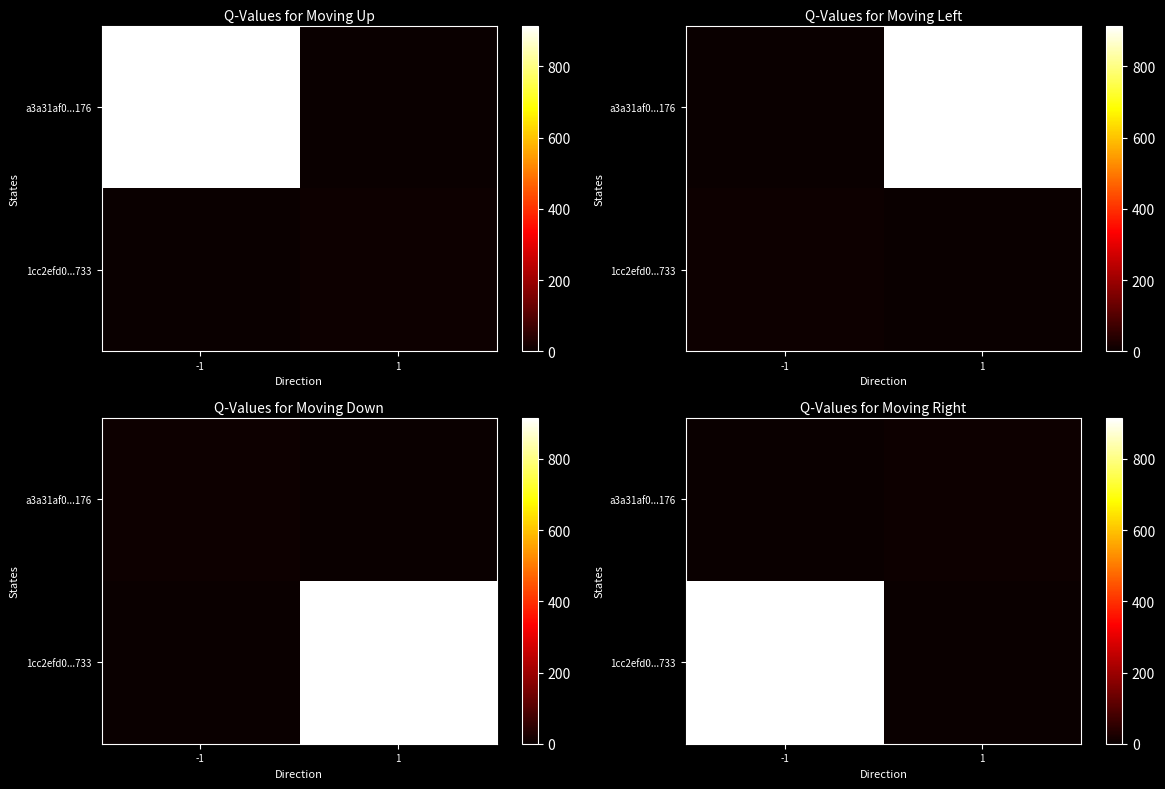

Between -1 and 1, which is larger?

1